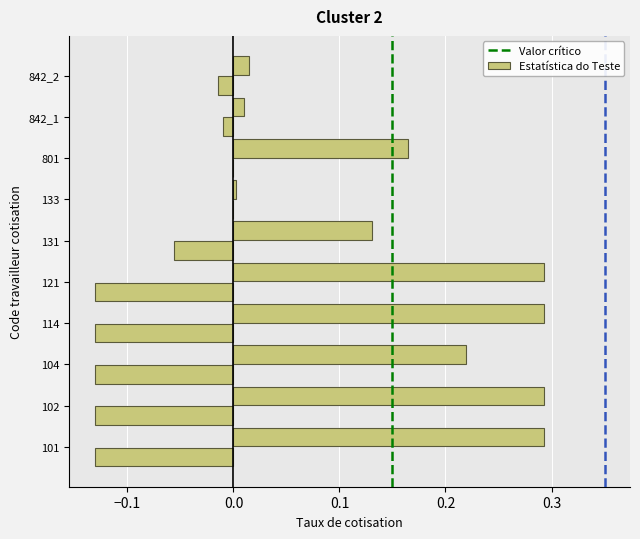

Count the number of data series in this chart.

2